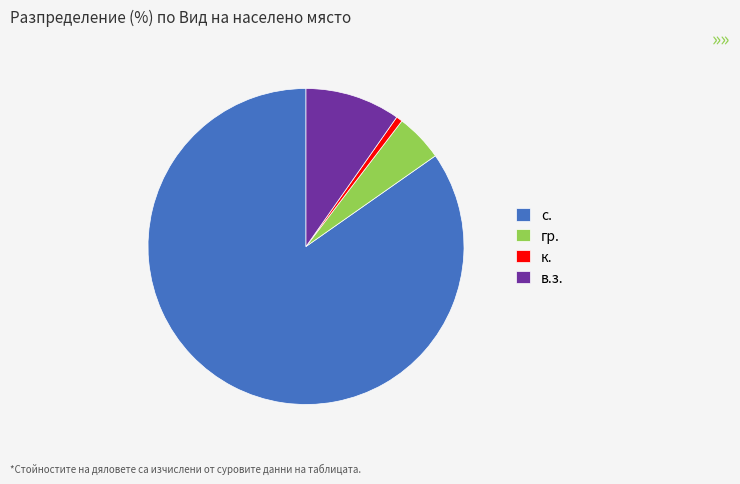

Do в.з. and к. together represent more than half of the pie?

No